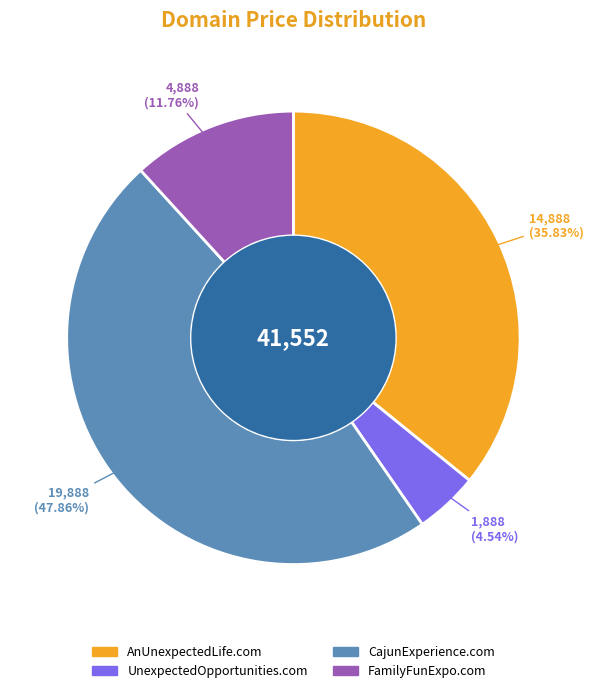

Which slice is the largest?

CajunExperience.com